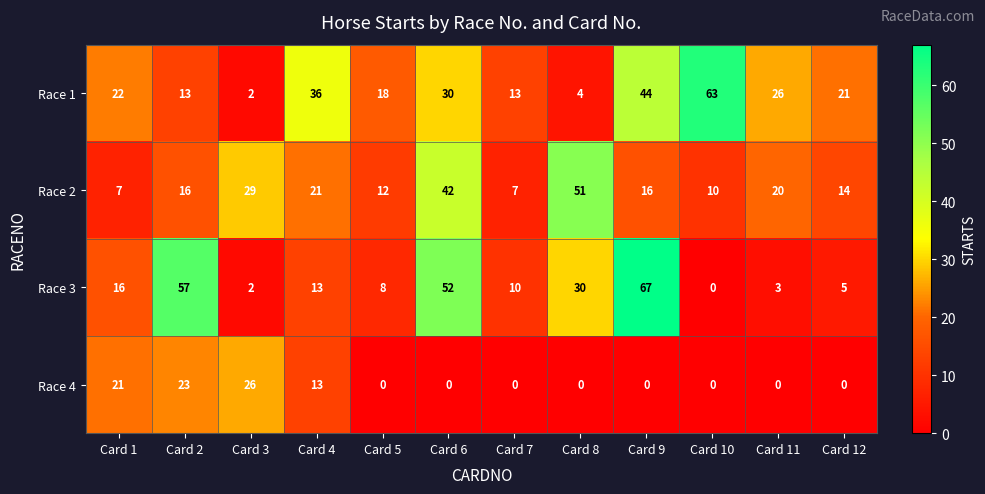

Rank the series by their maximum value, from highest to lowest.

Race 3, Race 1, Race 2, Race 4